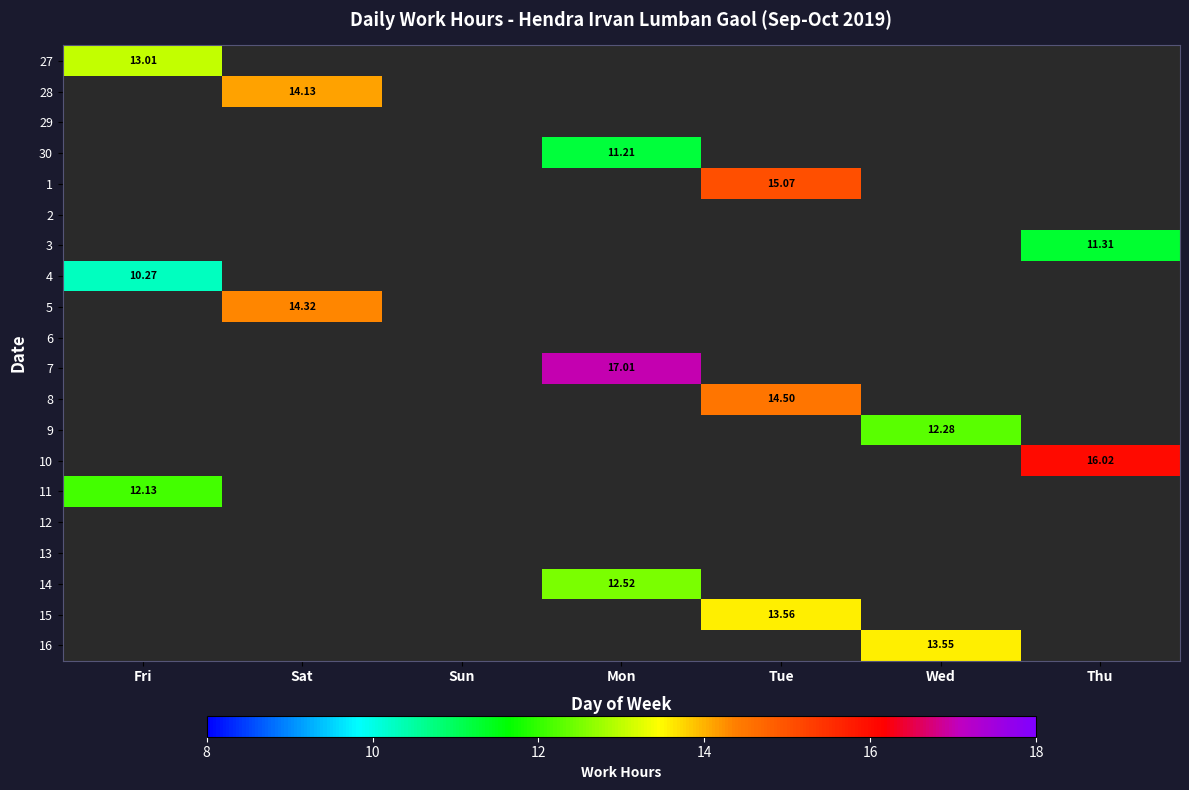

What is the sum of all 14 values?

12.5